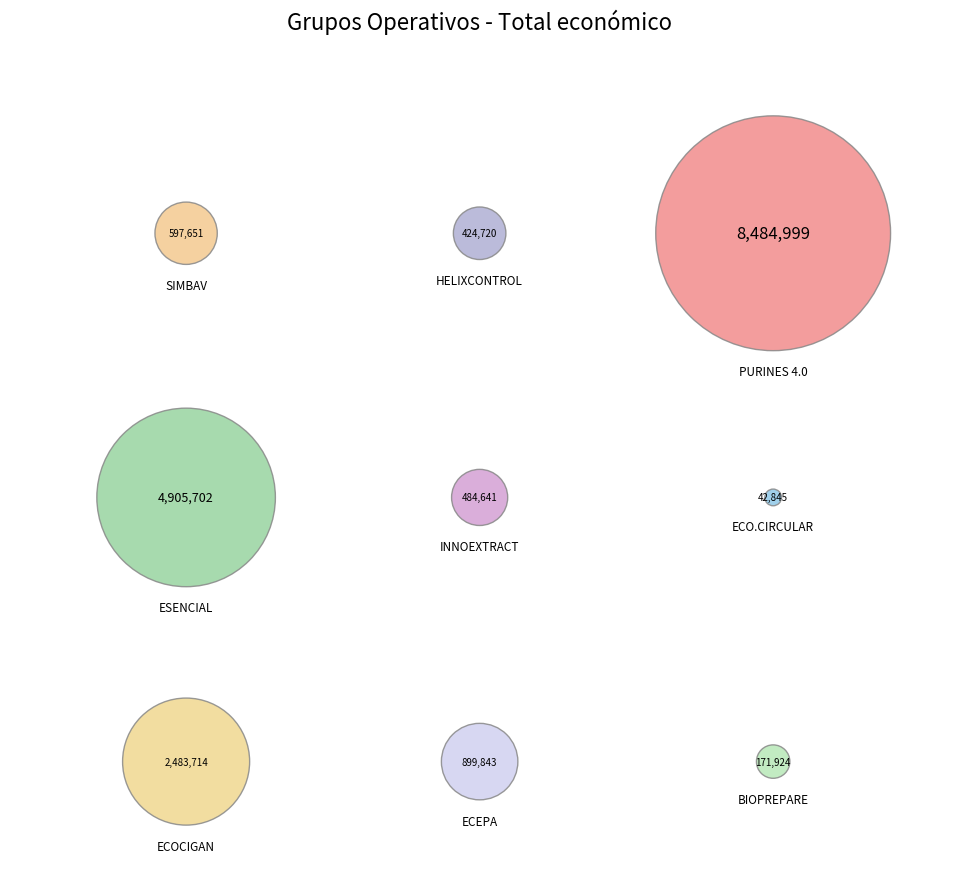

Does BIOPREPARE represent more than half of the total?

No